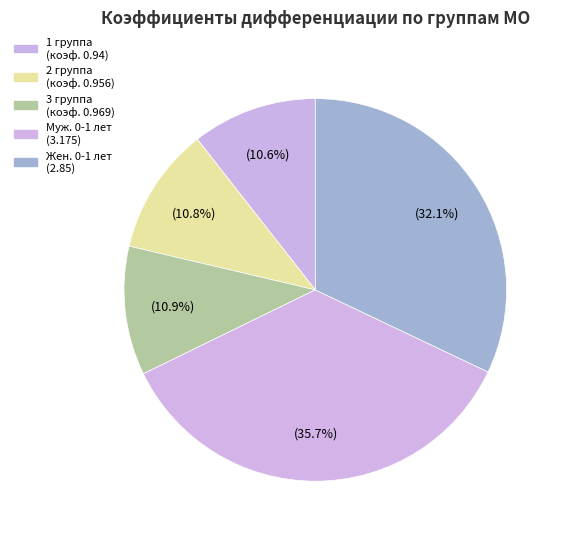

Count the number of slices in the pie.

5